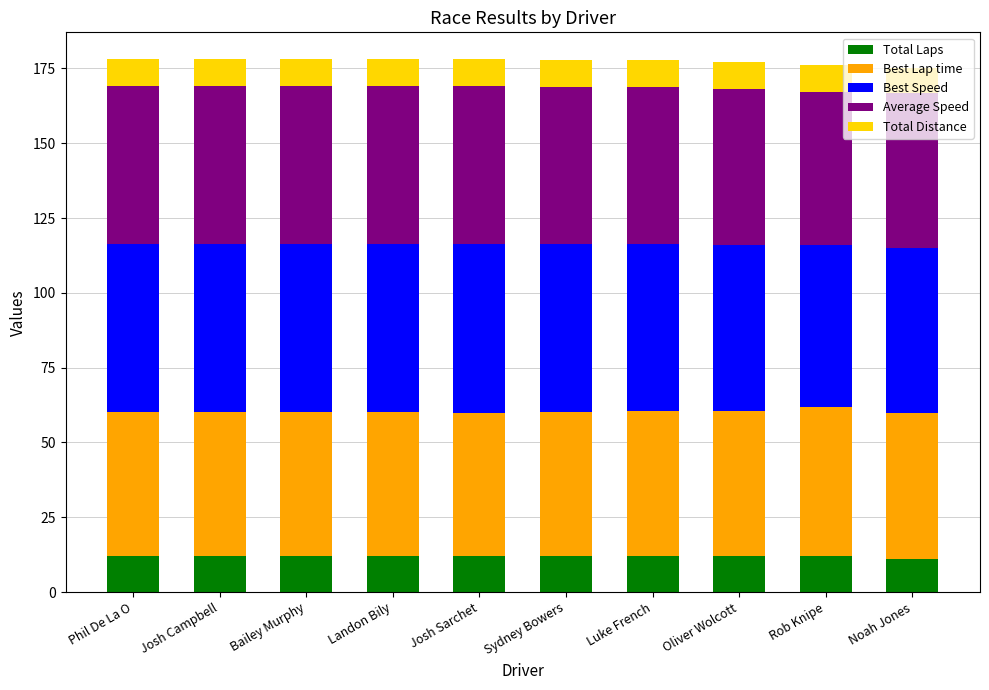

What is the total value across all series at Josh Sarchet?

178.1